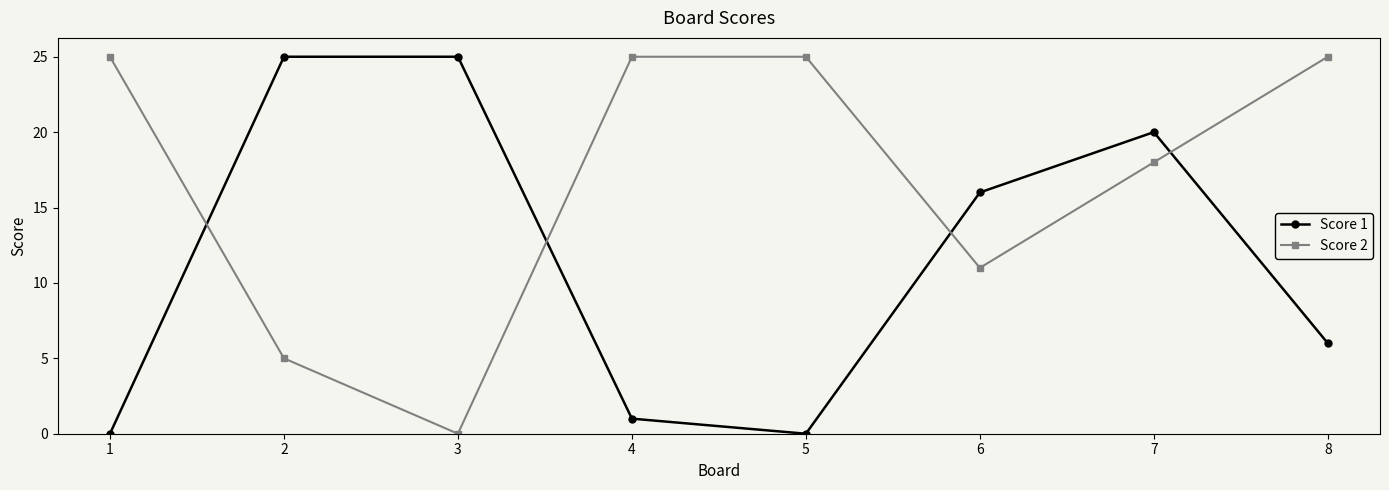

The value of Score 2 at 1 is 5. True or false?

False